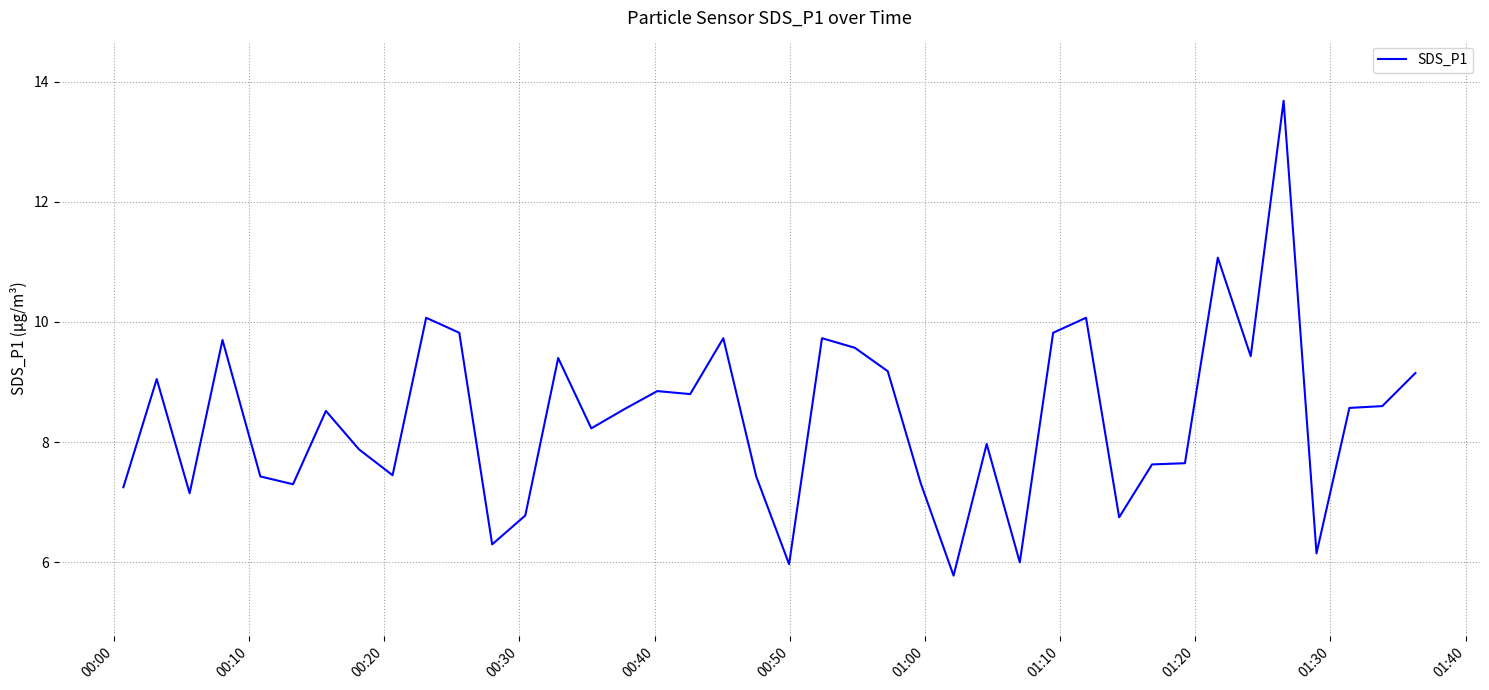

What is the maximum value shown in the chart?

13.7